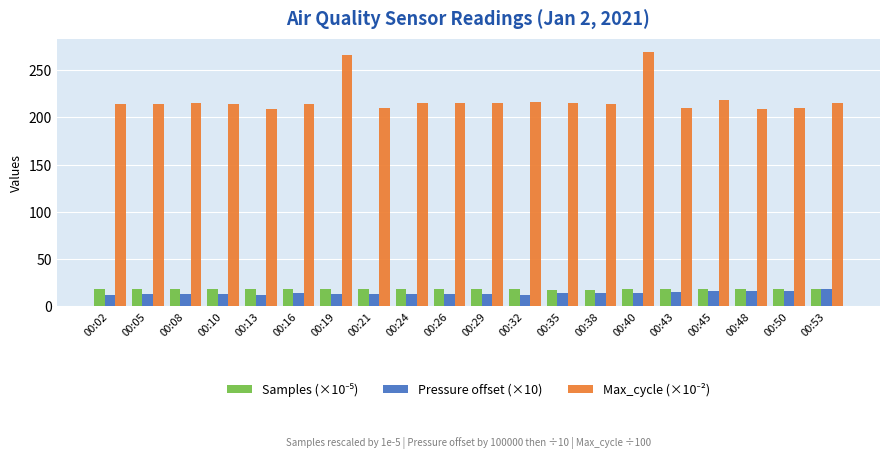

What is the total value across all series at 00:53?

251.4